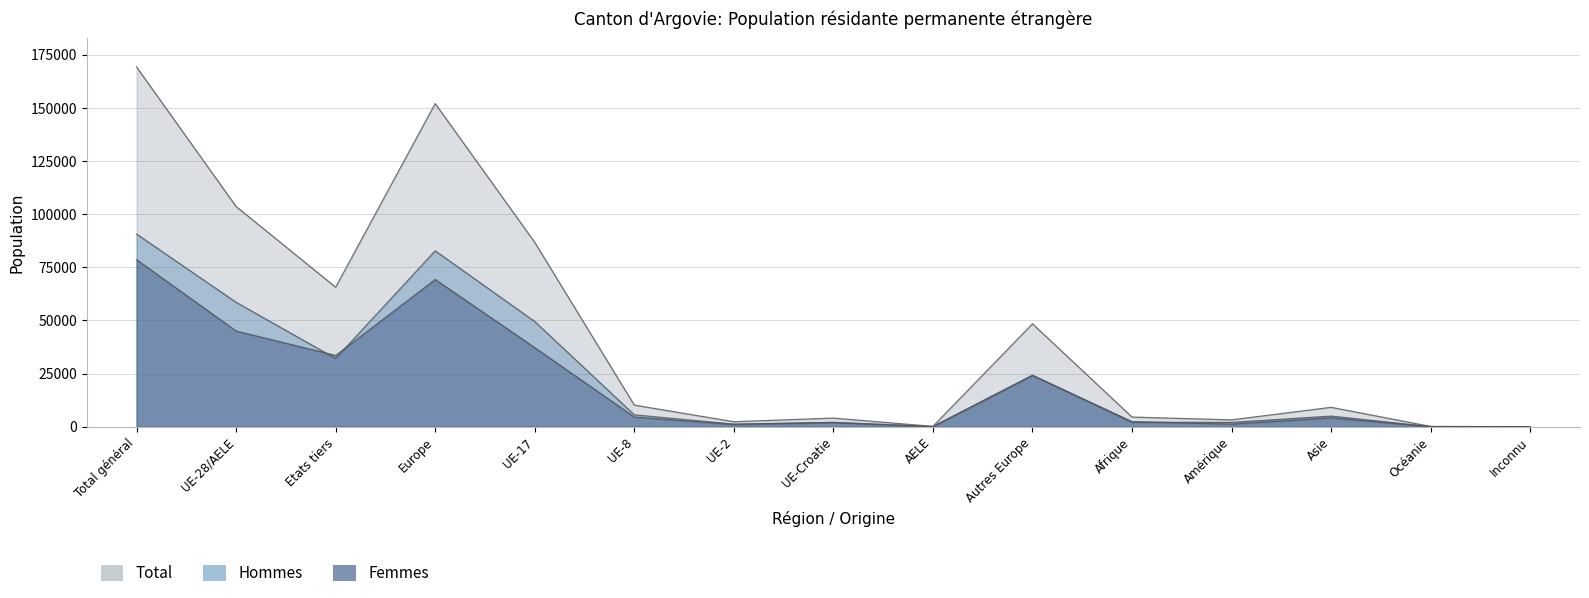

At how many categories does at least one series exceed 69769?

4